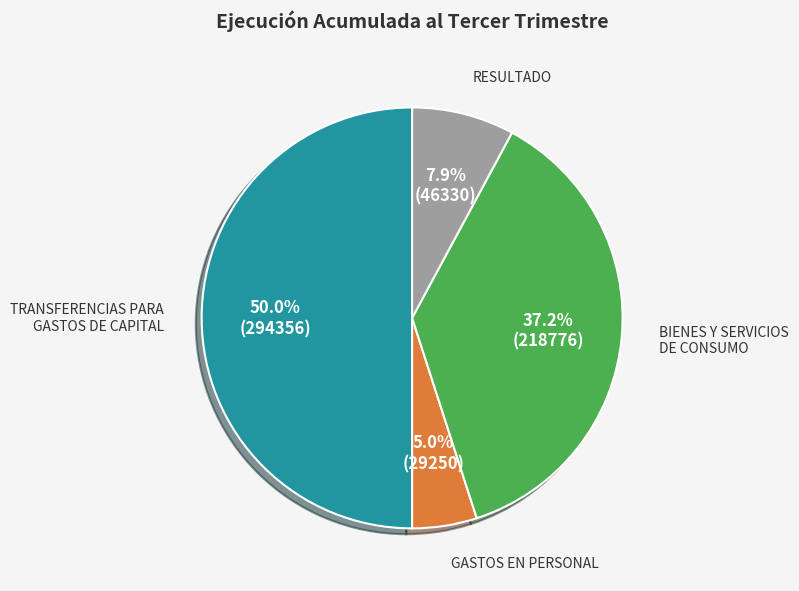

What is the smallest slice in the pie chart?

GASTOS EN PERSONAL